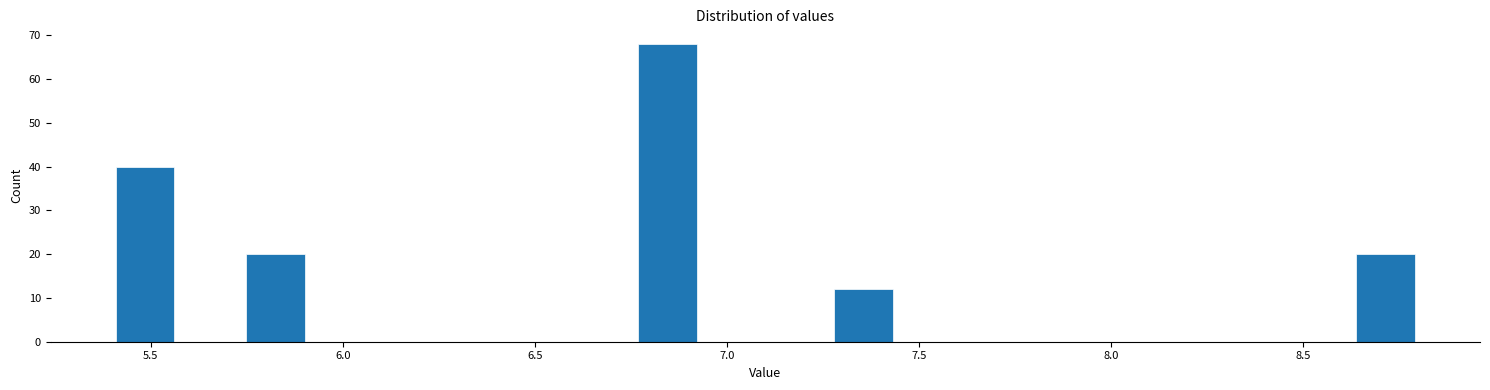

Read against the x-axis, roughly where is the centre of the tallest bar?

6.85